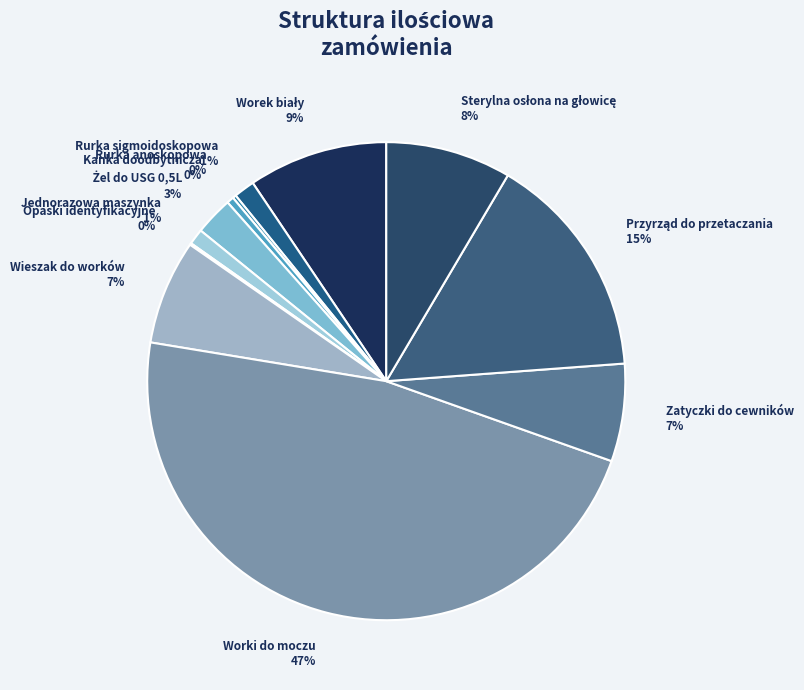

Is there any slice that represents more than half of the pie?

No